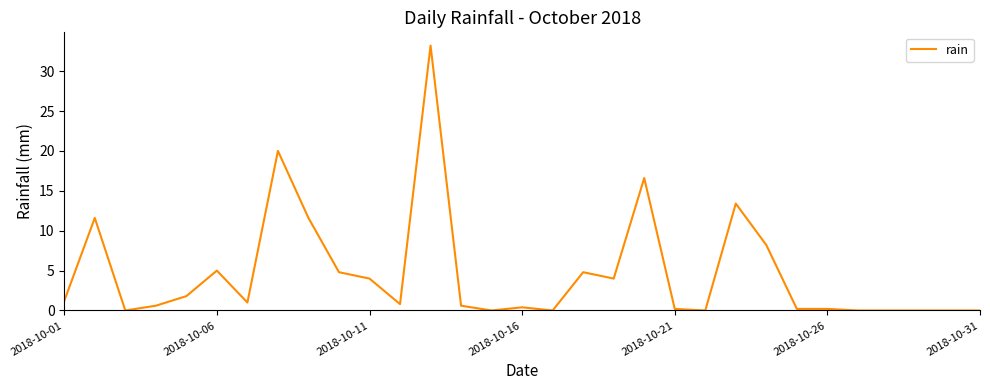

What is the difference between the maximum and minimum values?

33.2